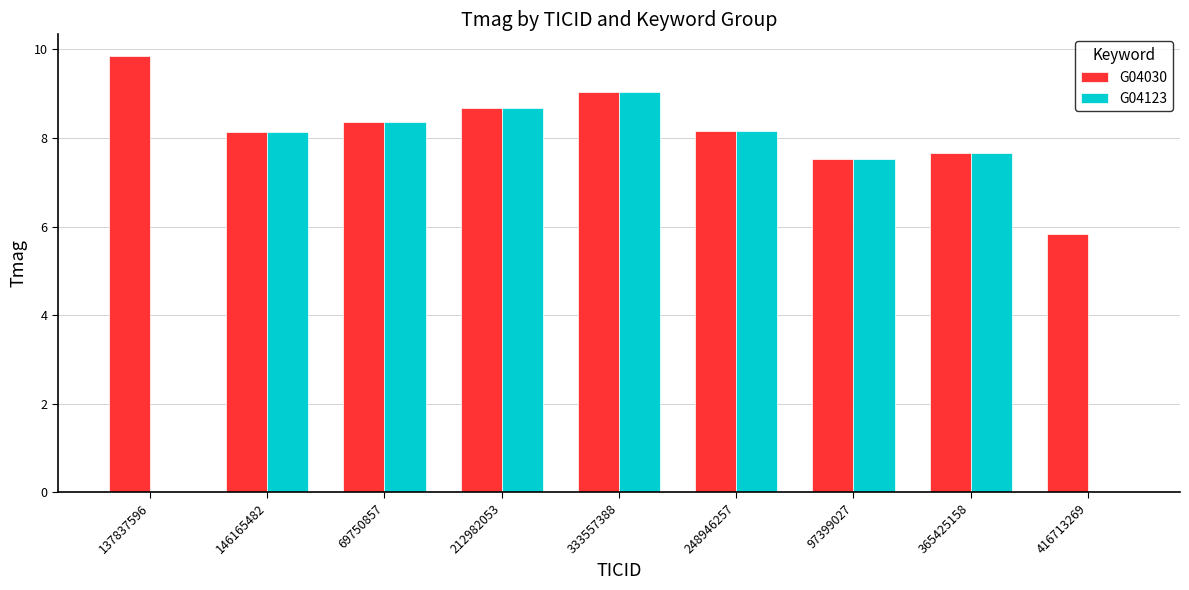

What is the sum of all G04123 values?

57.6